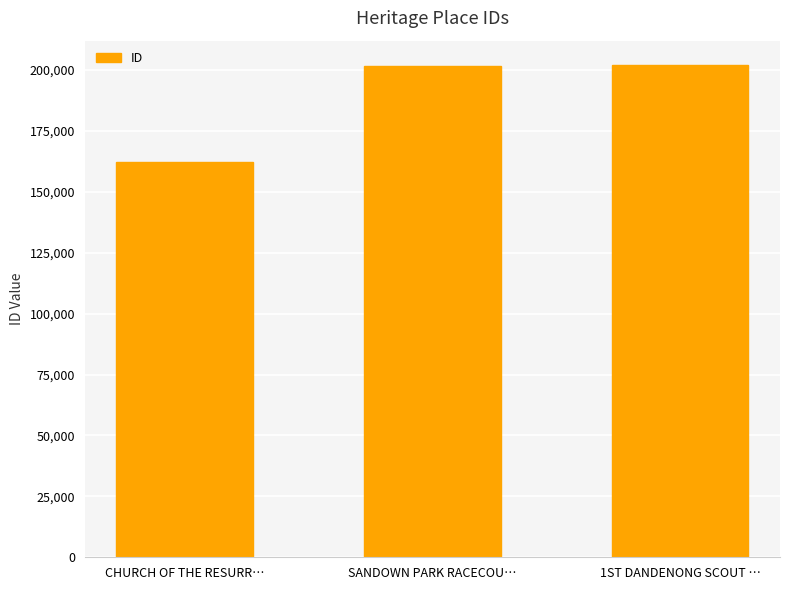

How many data points are less than 201829?

1